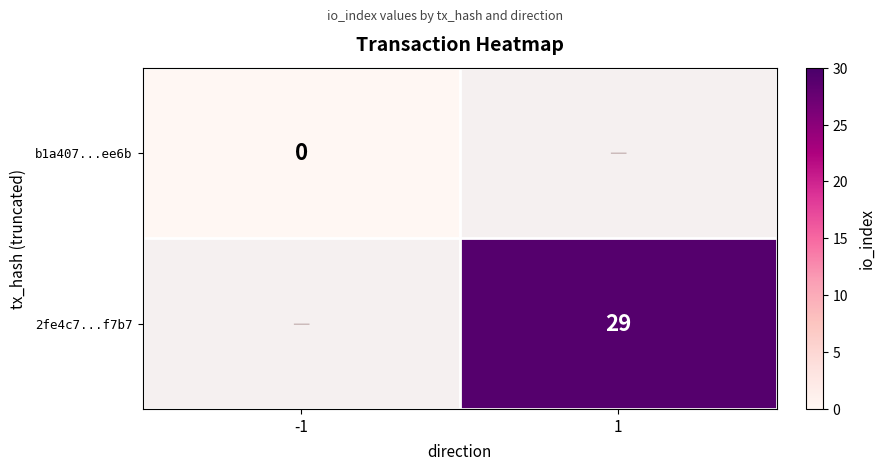

The 2fe4c7...f7b7 series shows 29 at 1. True or false?

True